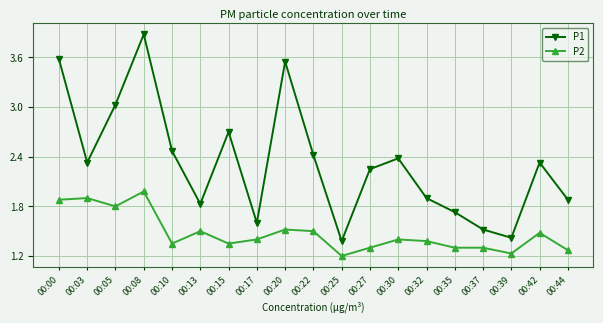

What are all the series names shown in the legend?

P1, P2